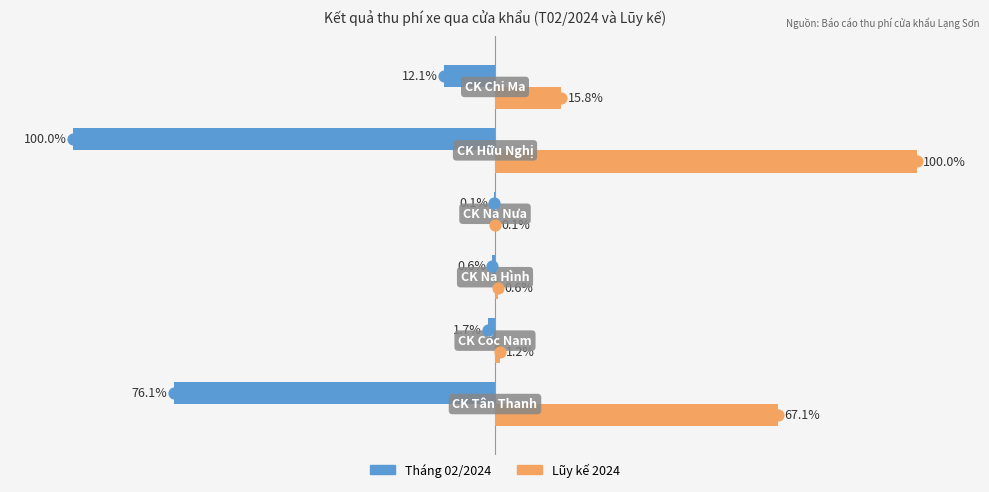

At how many categories does at least one series exceed -69?

6